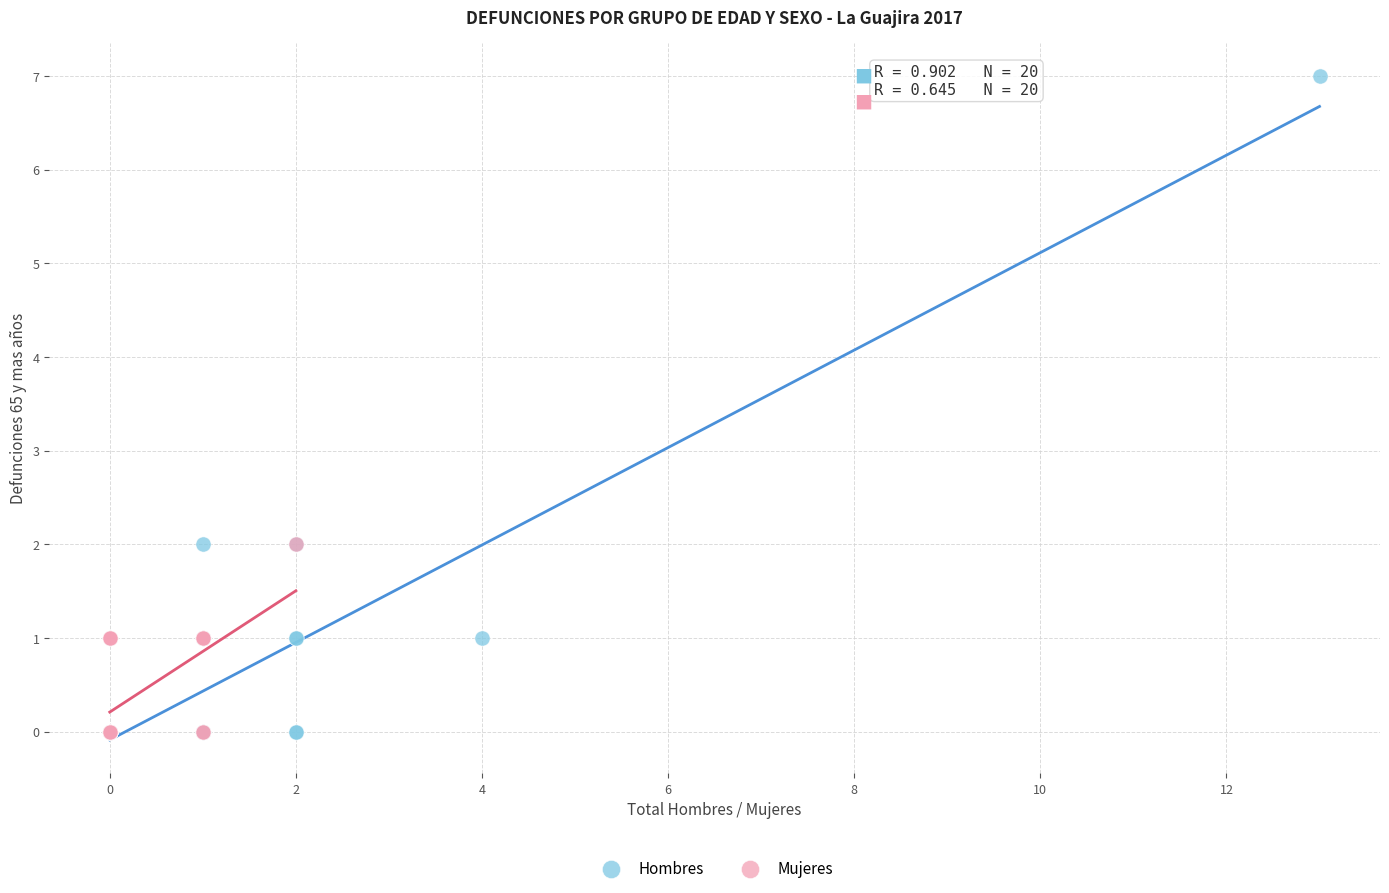

Which series contains the highest Y value?

Hombres